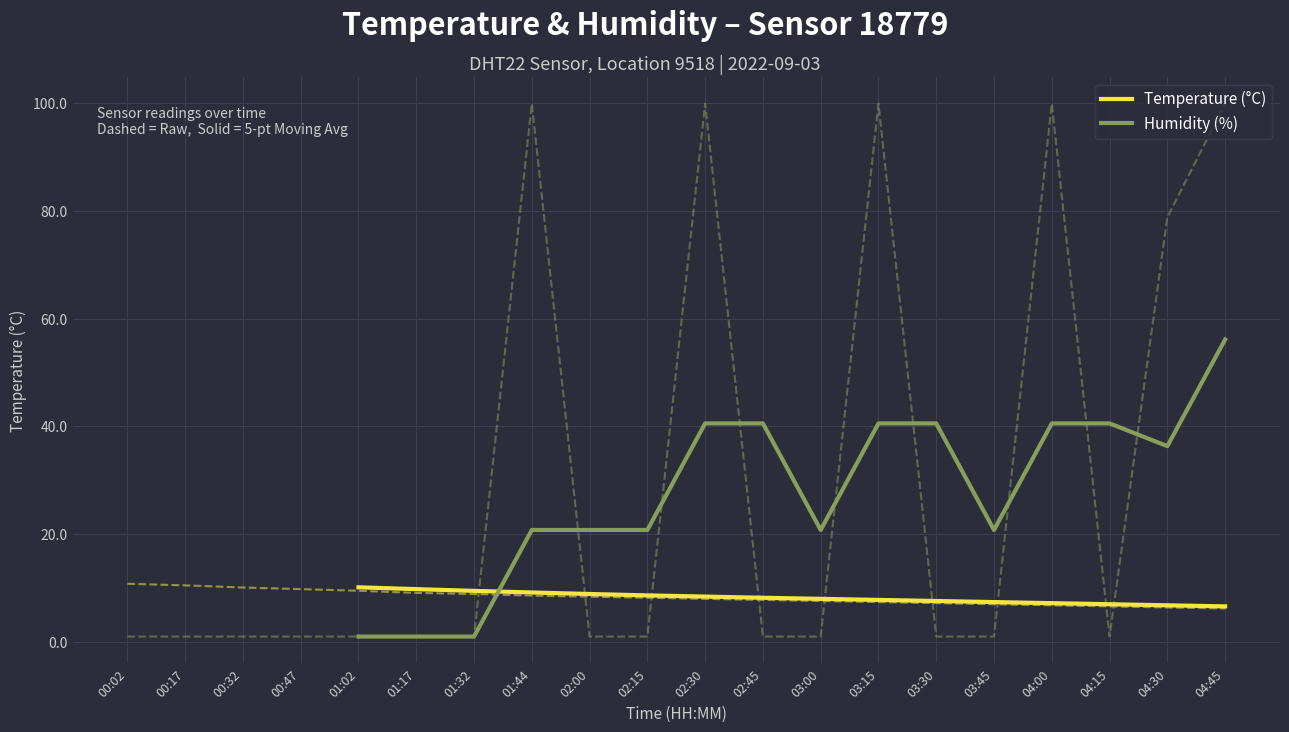

Between which two adjacent categories do Temperature (°C) and Humidity (%) first intersect?

01:32 and 01:44